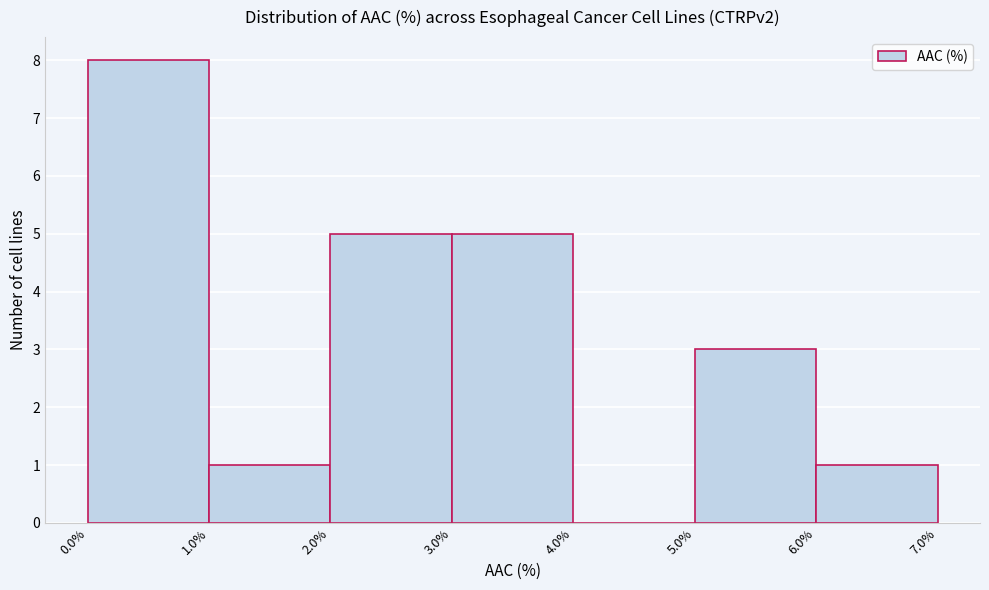

How tall is the bar that spans 2.0% to 3.0% on the x-axis? The values are not printed on the chart, so give them approximately, as read against the axis.

5